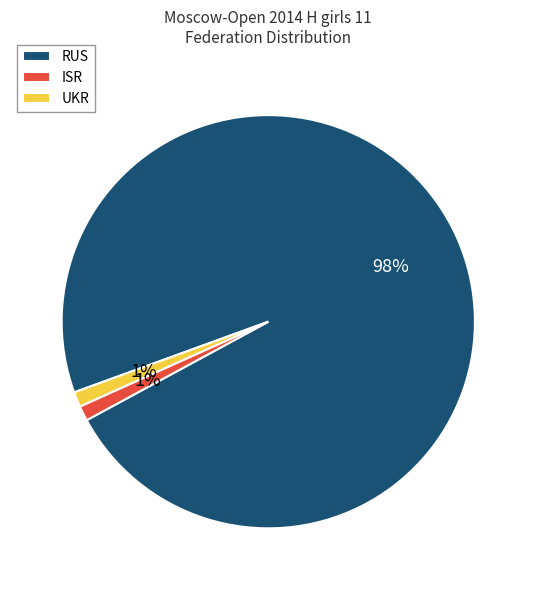

The ISR slice represents 12% of the pie. True or false?

False